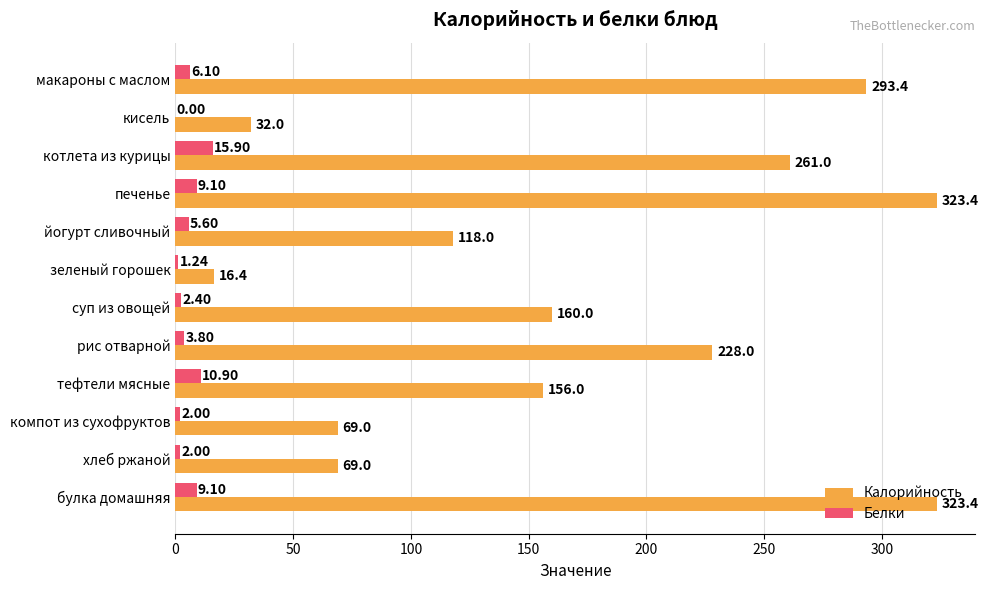

What is the sum of the Калорийность values at хлеб ржаной and йогурт сливочный?

187.0